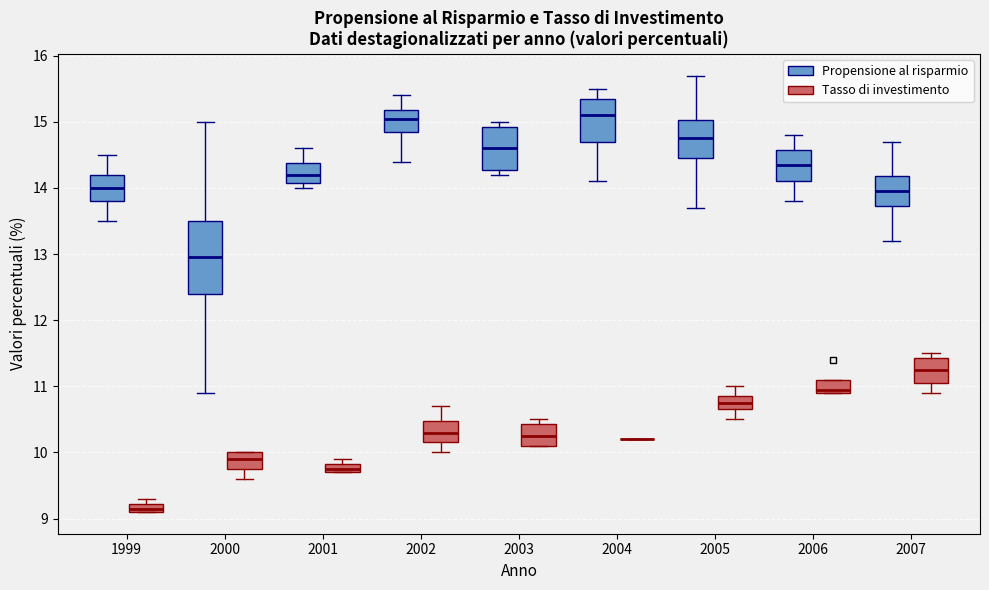

Comparing the boxes themselves (not the whiskers), which one is the tallest?

2000 (Propensione al risparmio)